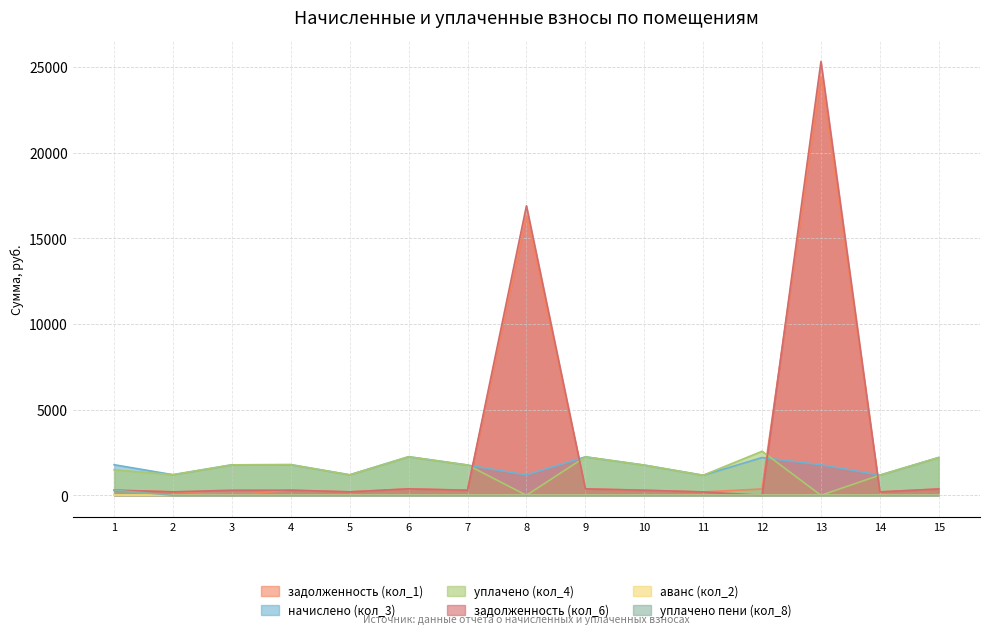

What is the difference between the задолженность (кол_6) values at 12 and 14?

196.1